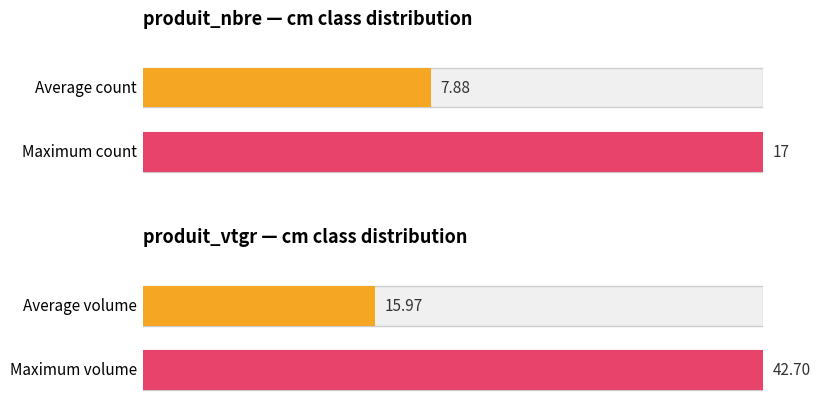

List the series in order of their peak value, highest first.

produit_vtgr, produit_nbre